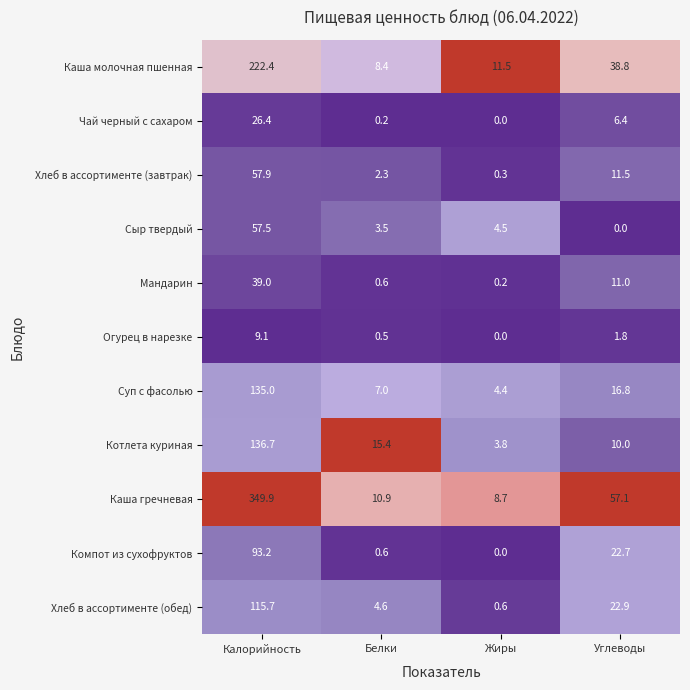

What is the difference between the highest and lowest values at Калорийность?

340.8